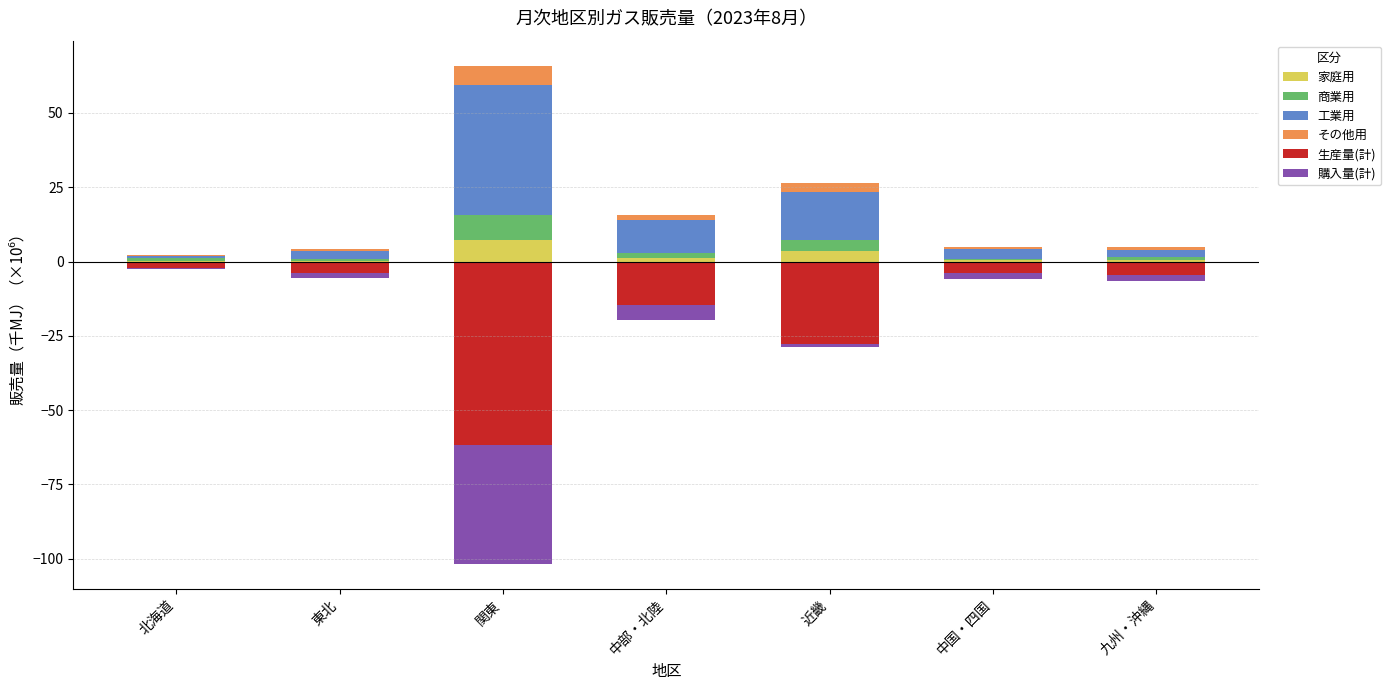

What is the highest value of the 工業用 series?

43.7